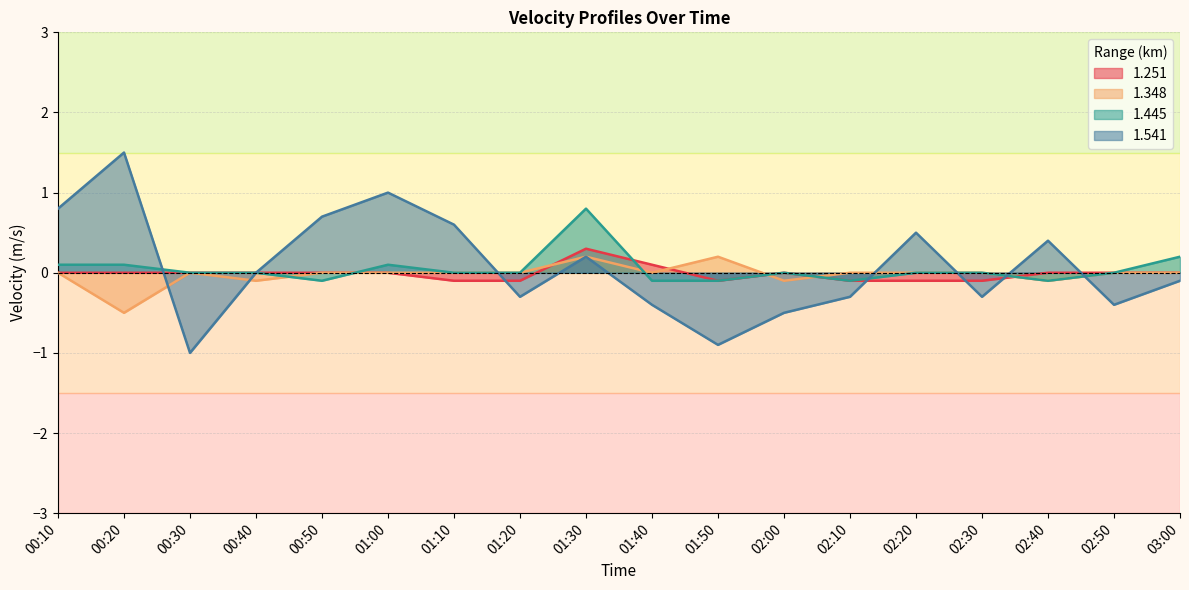

How many intersections are there between 1.541 and 1.445?

6